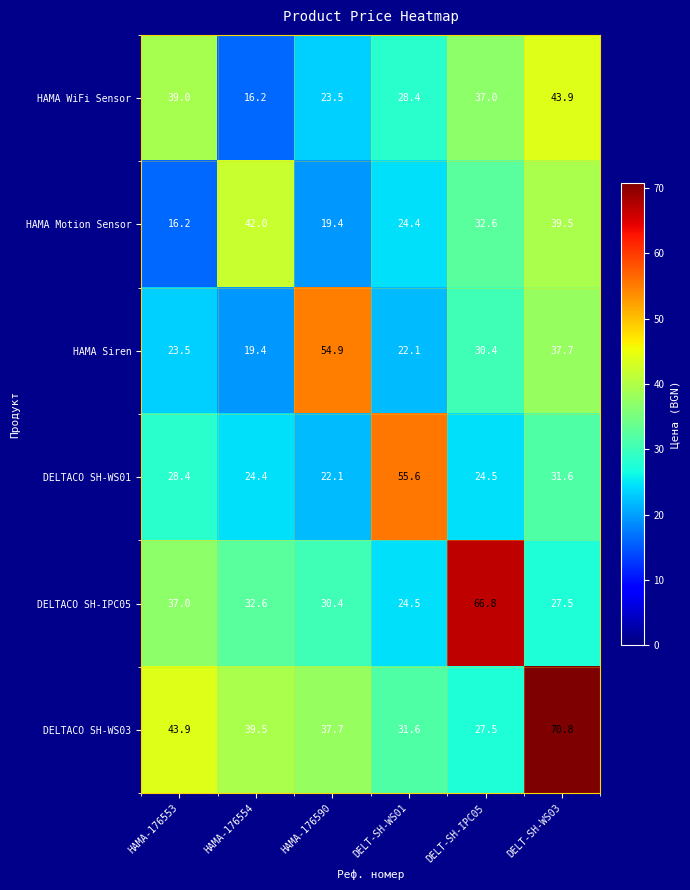

How many distinct data groups are displayed?

6